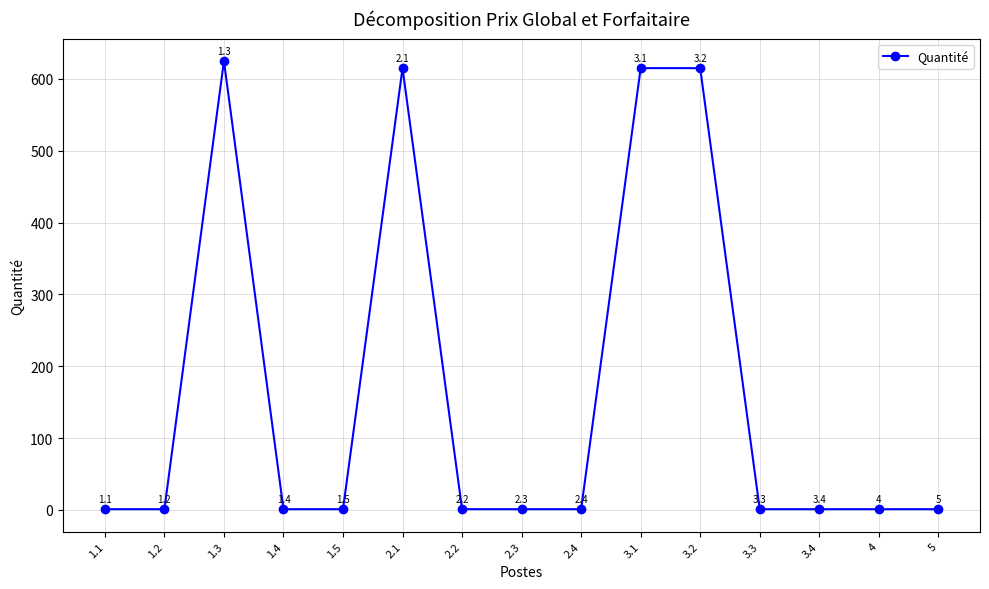

At which category does the data reach its first local peak?

1.3